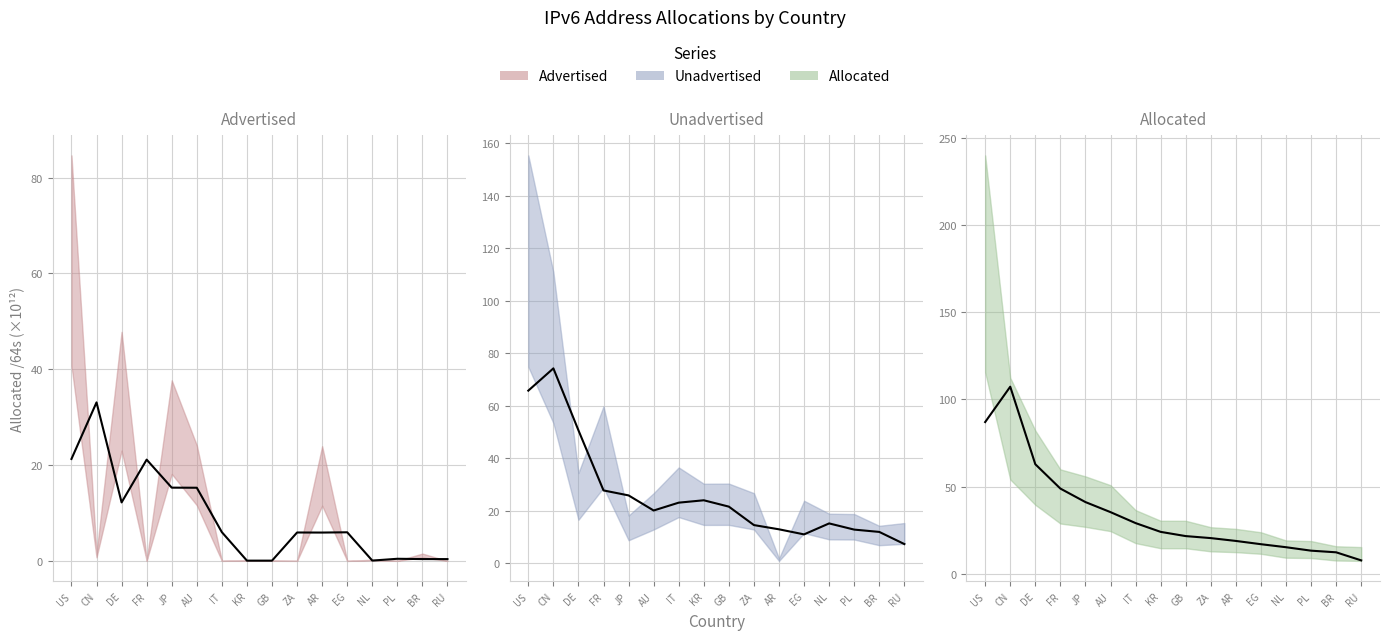

What is the difference between the Unadvertised /64s (mean) values at RU and IT?

15.8